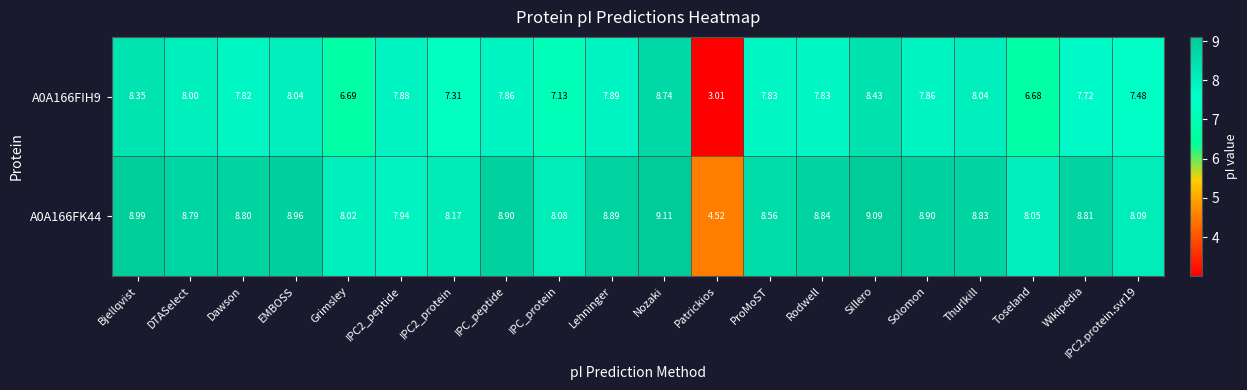

List the series in order of their overall mean, highest first.

A0A166FK44, A0A166FIH9